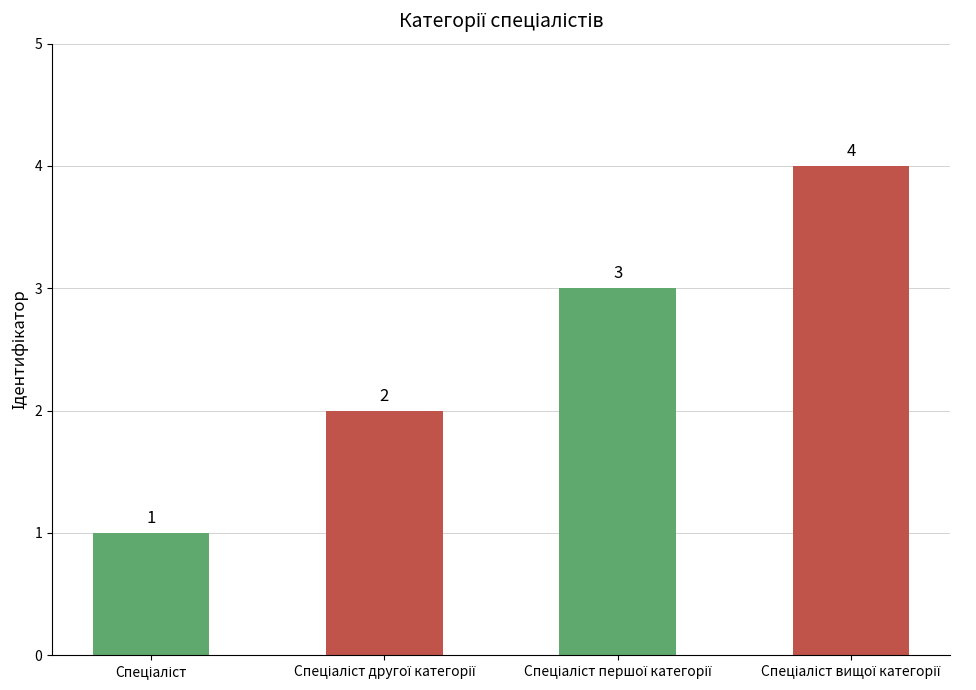

How many values are between 2 and 4?

3